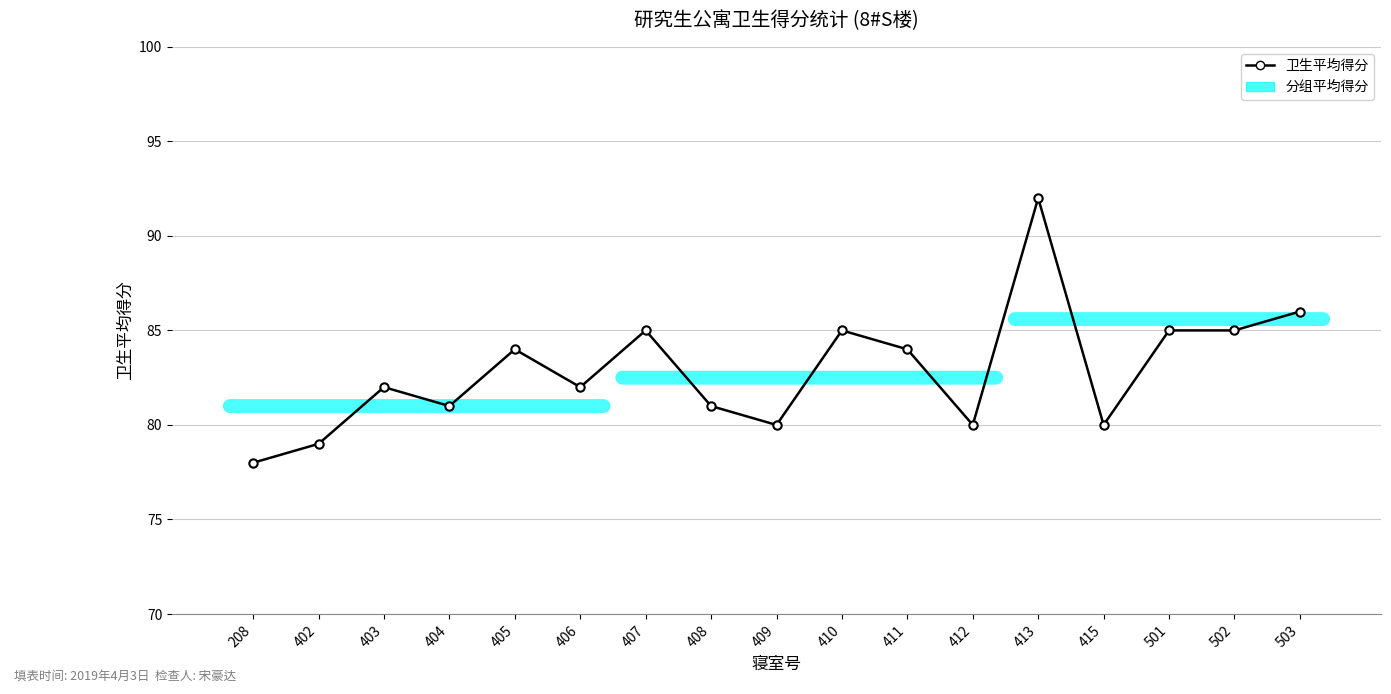

The chart shows a value of 48 at 413. True or false?

False